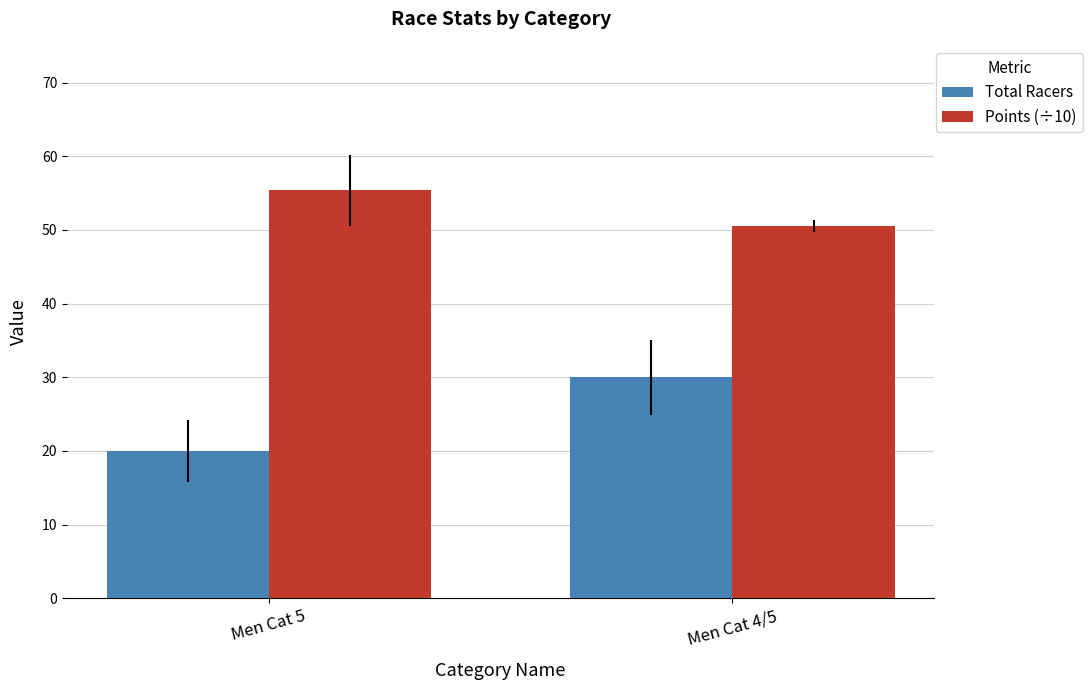

The value of Total Racers at Men Cat 4/5 is 47.9. True or false?

False